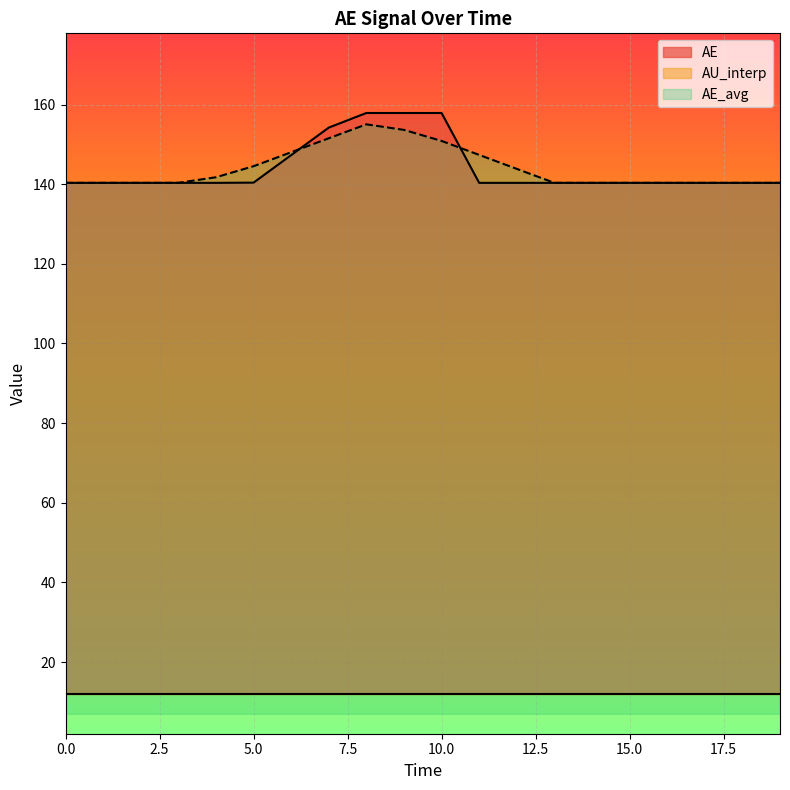

What is the highest value of the AE series?

157.9